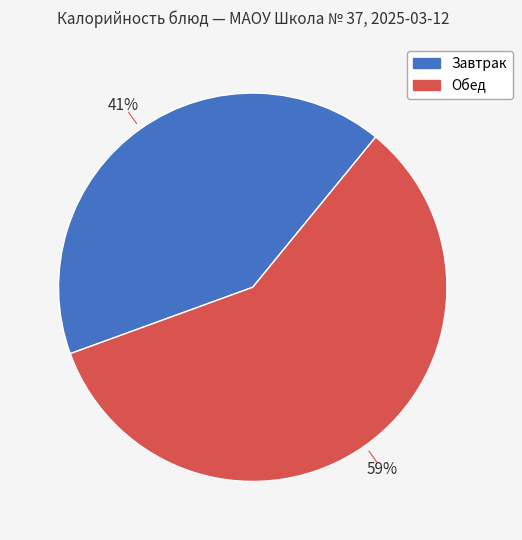

Is there any slice that represents more than half of the pie?

Yes